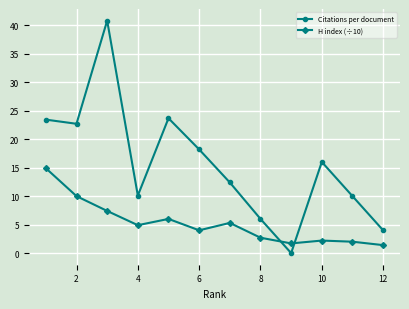

How many series are shown in this chart?

2